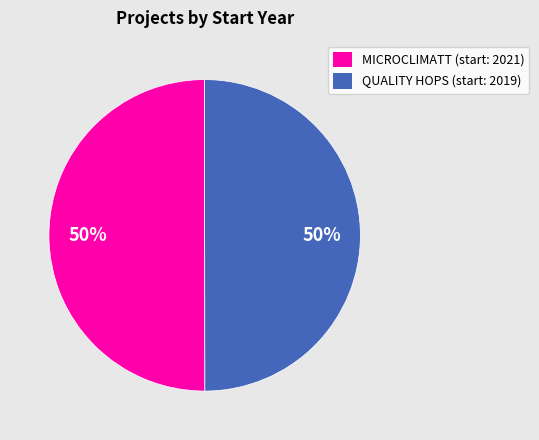

Approximately how many times larger is the value at MICROCLIMATT (start: 2021) compared to QUALITY HOPS (start: 2019)?

1.0